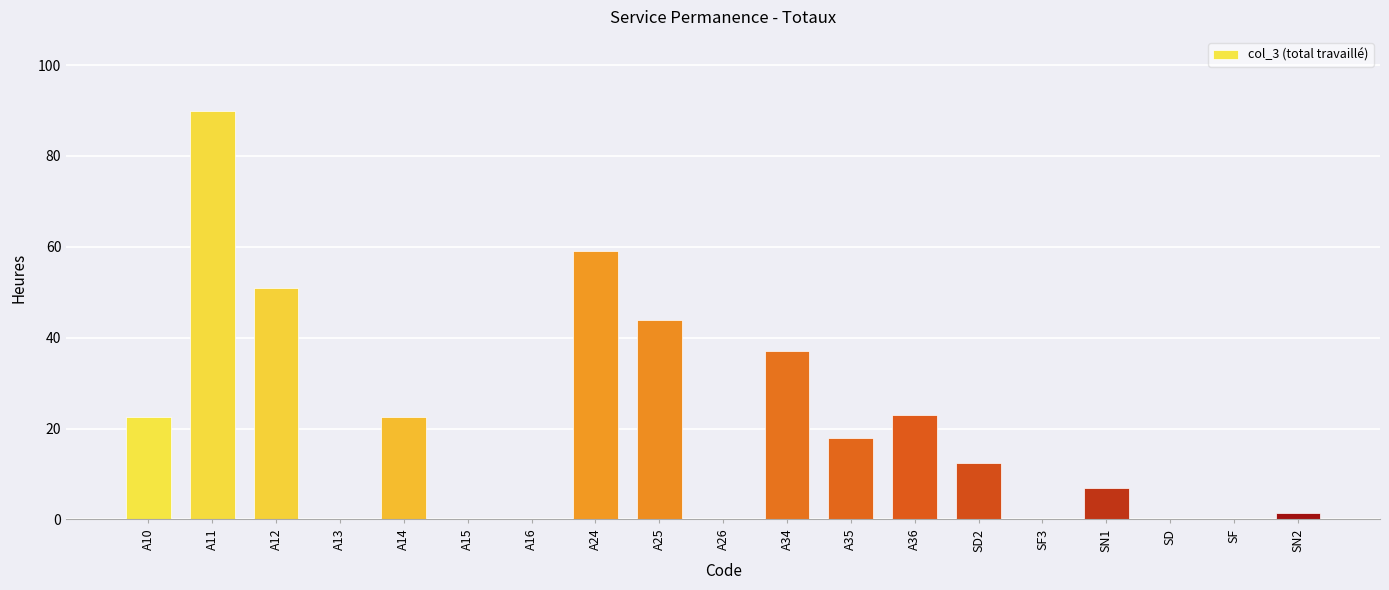

The chart shows a value of 23.8 at A11. True or false?

False